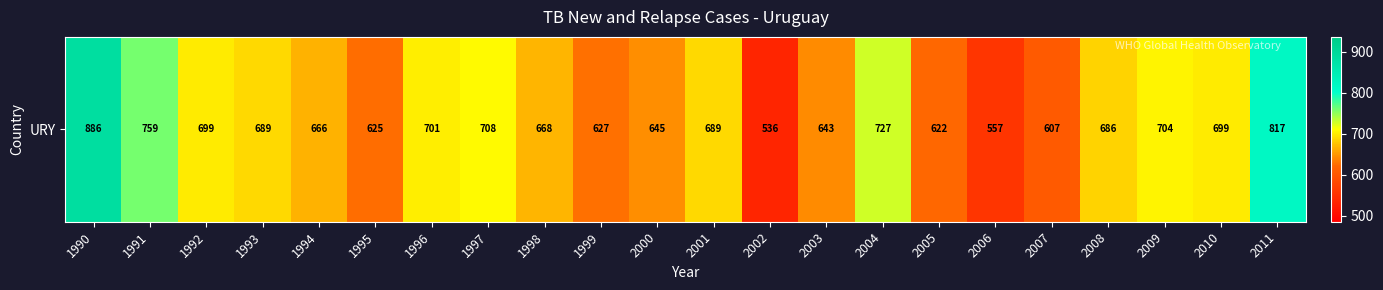

Where is the data nearest to the value 711?

1997